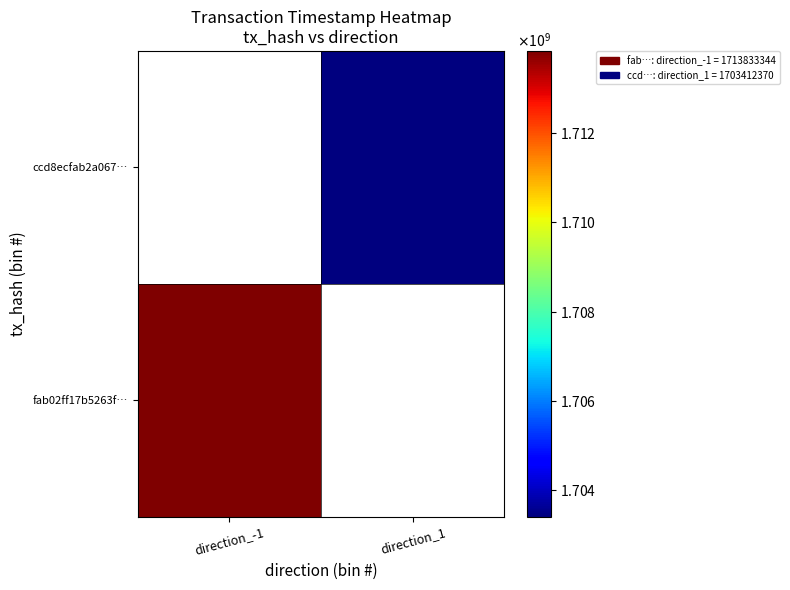

List the series in order of their overall mean, highest first.

fab02ff17b5263f…, ccd8ecfab2a067…